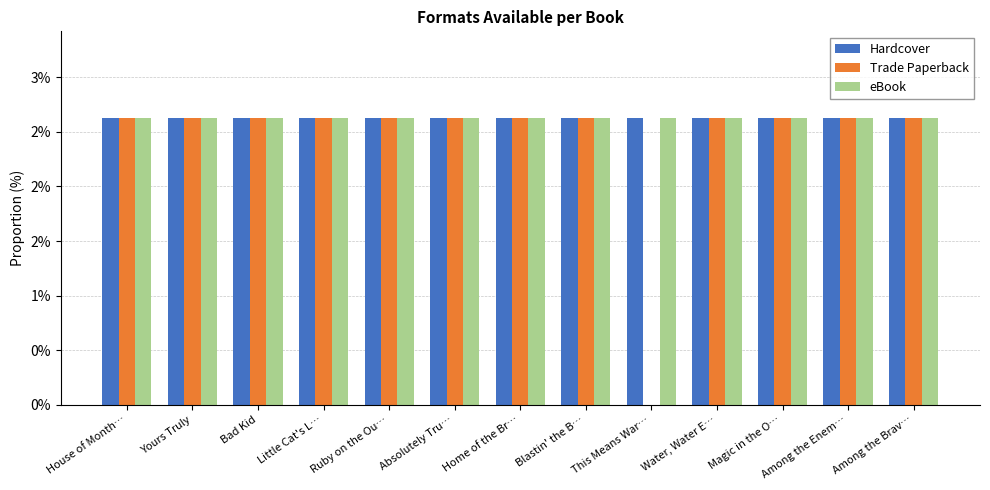

What are all the series names shown in the legend?

Hardcover, Trade Paperback, eBook